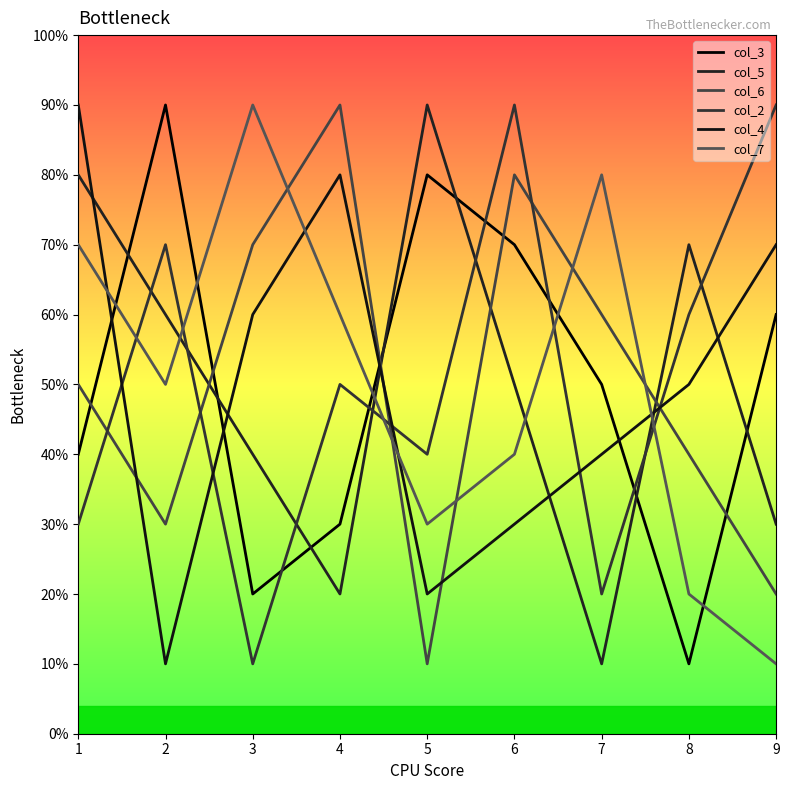

Between which two adjacent categories do col_4 and col_2 first intersect?

1 and 2